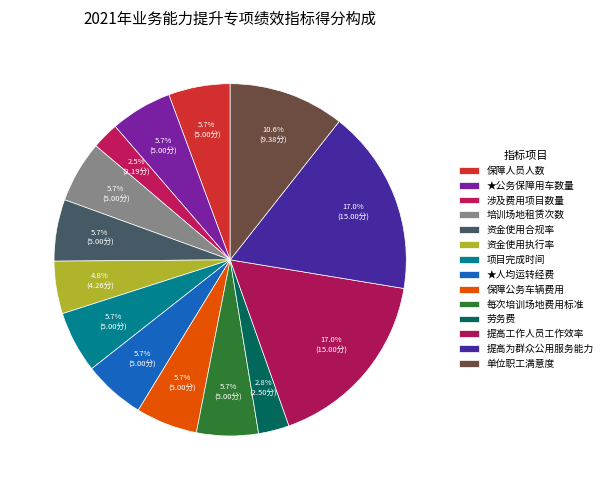

How many slices are in this pie chart?

14